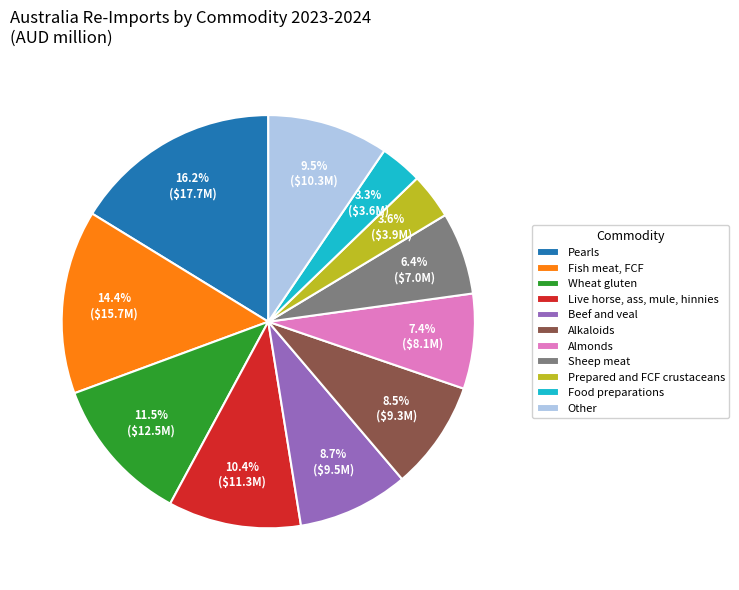

What portion of the pie excludes Food preparations?

96.7%